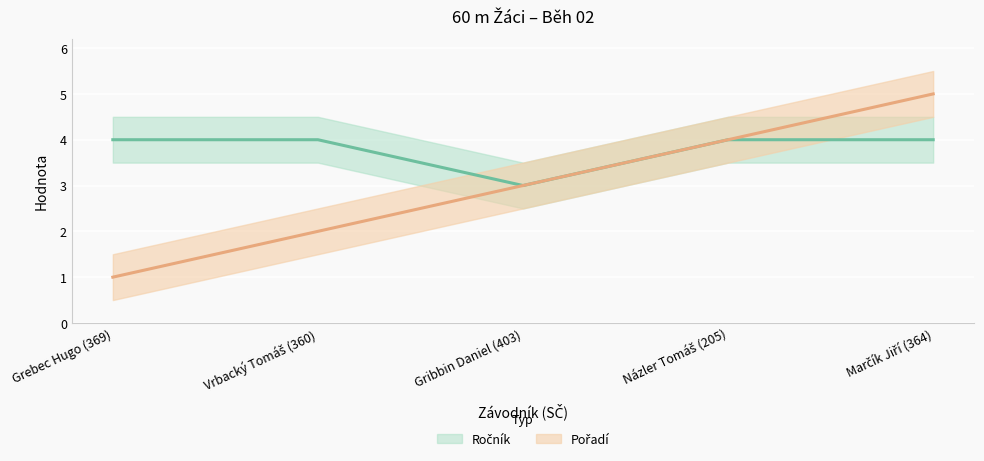

What is the difference between the maximum and minimum values in the Ročník series?

1